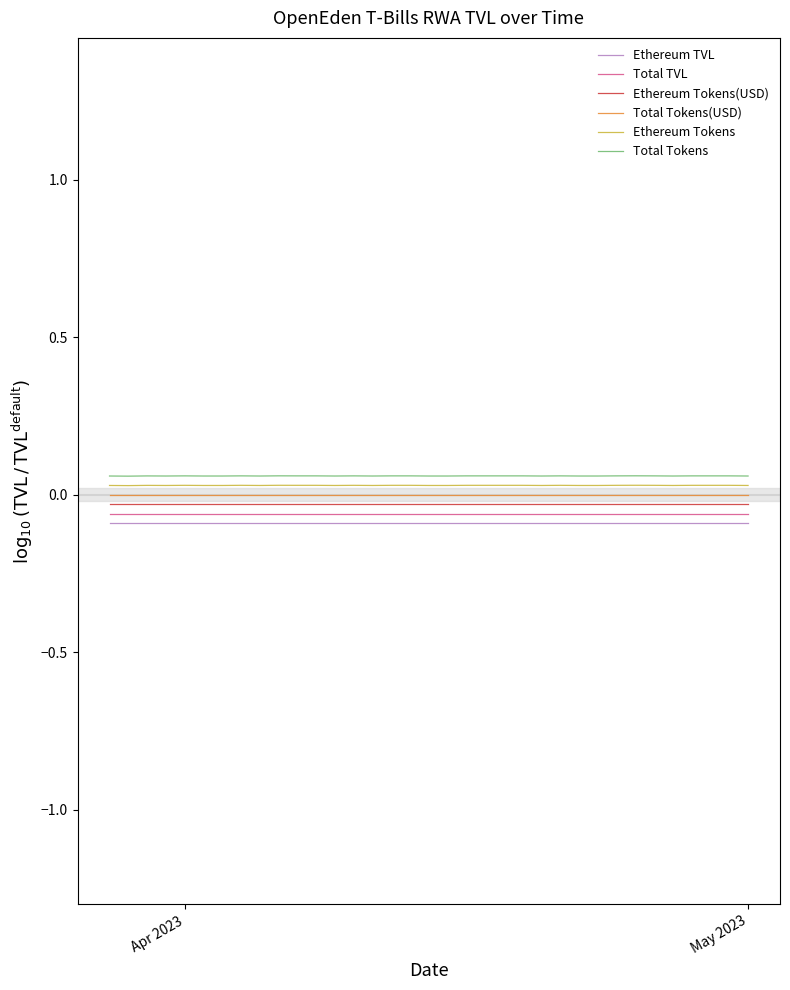

How many lines are shown in the chart?

6